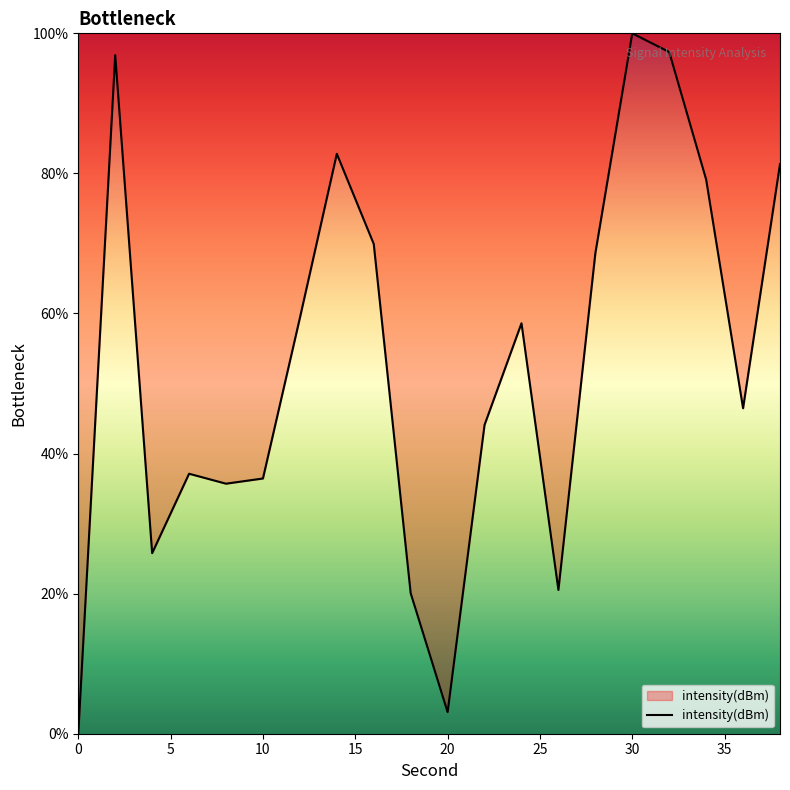

What is the greatest value displayed?

100.0